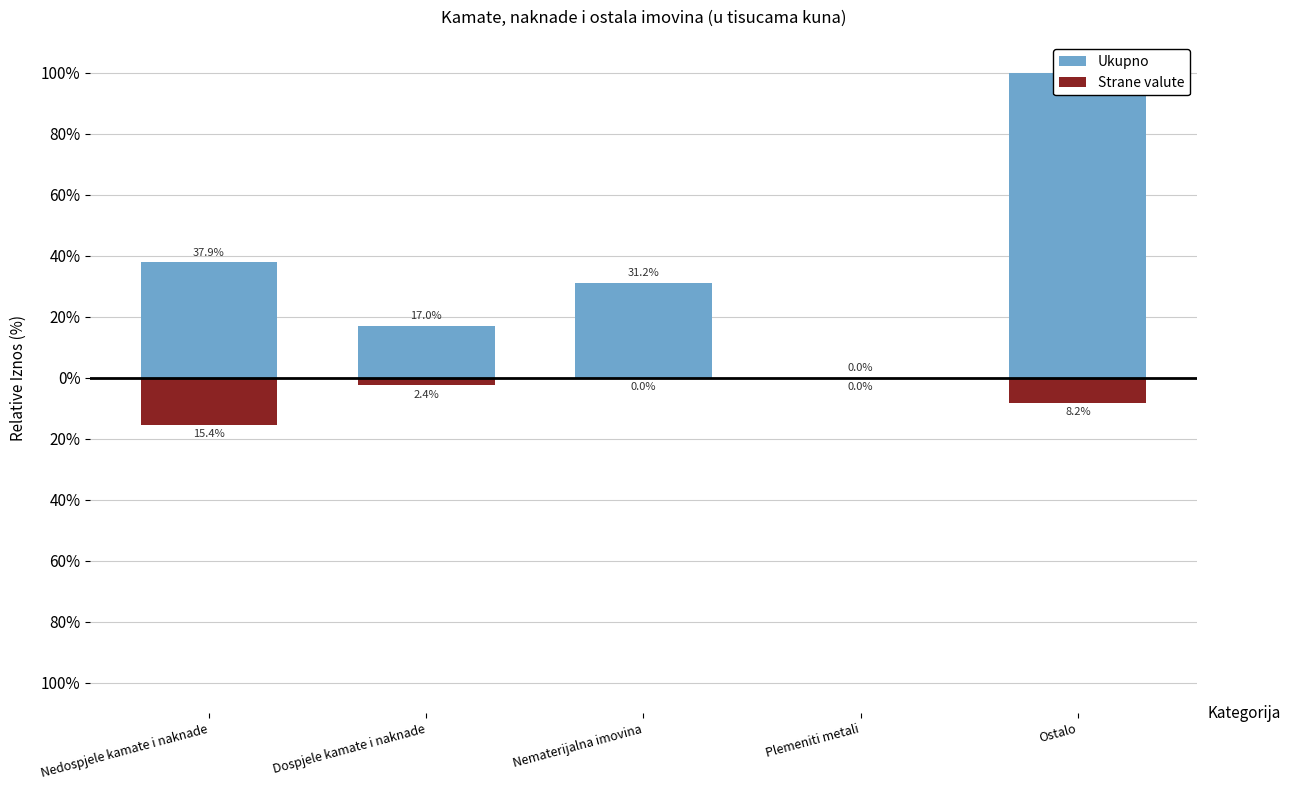

What is the label of the 1st bar from the right?

Ostalo